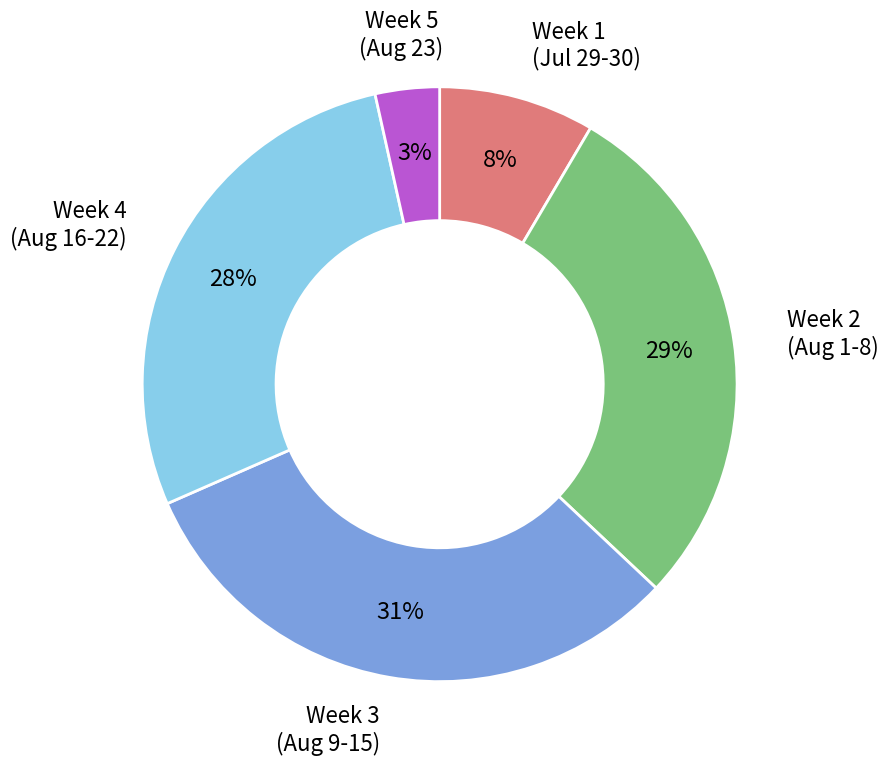

To the nearest percent, what is the difference between the largest and smallest slice percentages?

28%